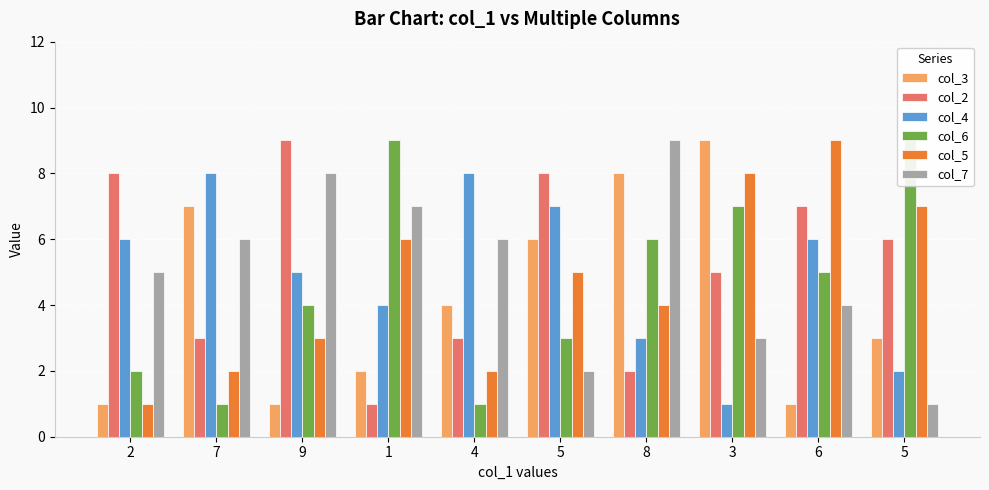

What is the minimum value shown in the chart?

1